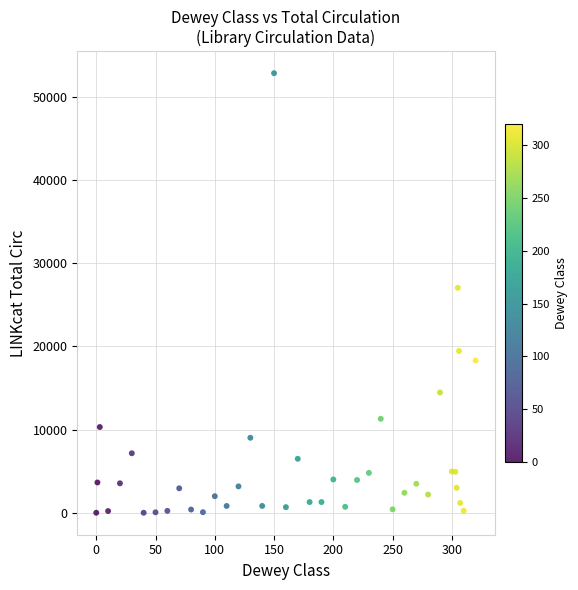

What Y value in the scatter plot is closest to 26403?

27024